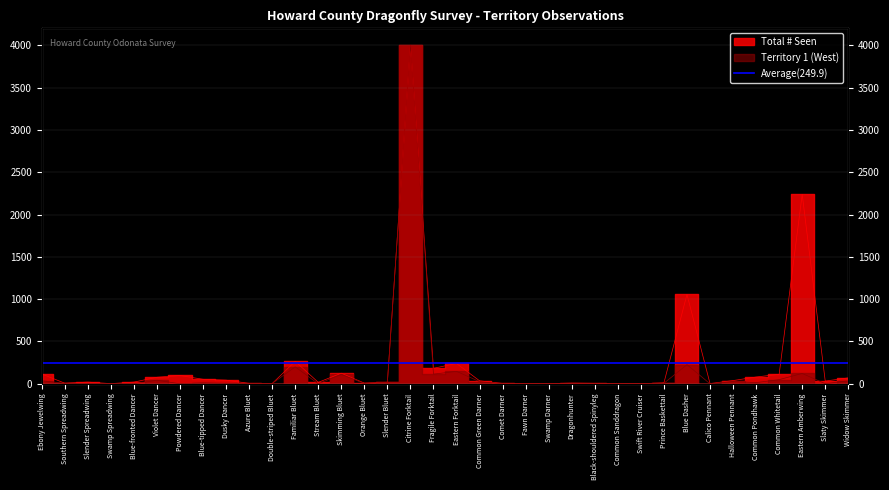

Reading left to right, list all the values displayed in this chart.

Total # Seen: Ebony Jewelwing=116	Southern Spreadwing=7	Slender Spreadwing=20	Swamp Spreadwing=2	Blue-fronted Dancer=20	Violet Dancer=77	Powdered Dancer=98	Blue-tipped Dancer=53	Dusky Dancer=43	Azure Bluet=5	Double-striped Bluet=3	Familiar Bluet=265	Stream Bluet=17	Skimming Bluet=125	Orange Bluet=8	Slender Bluet=18	Citrine Forktail=4000	Fragile Forktail=183	Eastern Forktail=240	Common Green Darner=35	Comet Darner=4	Fawn Darner=1	Swamp Darner=1	Dragonhunter=8	Black-shouldered Spinyleg=5	Common Sanddragon=1	Swift River Cruiser=1	Prince Baskettail=11	Blue Dasher=1056	Calico Pennant=3	Halloween Pennant=38	Common Pondhawk=80	Common Whitetail=112	Eastern Amberwing=2239	Slaty Skimmer=32	Widow Skimmer=70
Territory 1 (West): Ebony Jewelwing=37	Southern Spreadwing=4	Slender Spreadwing=3	Swamp Spreadwing=2	Blue-fronted Dancer=0	Violet Dancer=42	Powdered Dancer=0	Blue-tipped Dancer=11	Dusky Dancer=4	Azure Bluet=1	Double-striped Bluet=3	Familiar Bluet=200	Stream Bluet=0	Skimming Bluet=110	Orange Bluet=3	Slender Bluet=18	Citrine Forktail=4000	Fragile Forktail=114	Eastern Forktail=147	Common Green Darner=25	Comet Darner=0	Fawn Darner=0	Swamp Darner=0	Dragonhunter=0	Black-shouldered Spinyleg=0	Common Sanddragon=0	Swift River Cruiser=0	Prince Baskettail=6	Blue Dasher=226	Calico Pennant=0	Halloween Pennant=27	Common Pondhawk=14	Common Whitetail=49	Eastern Amberwing=122	Slaty Skimmer=1	Widow Skimmer=35